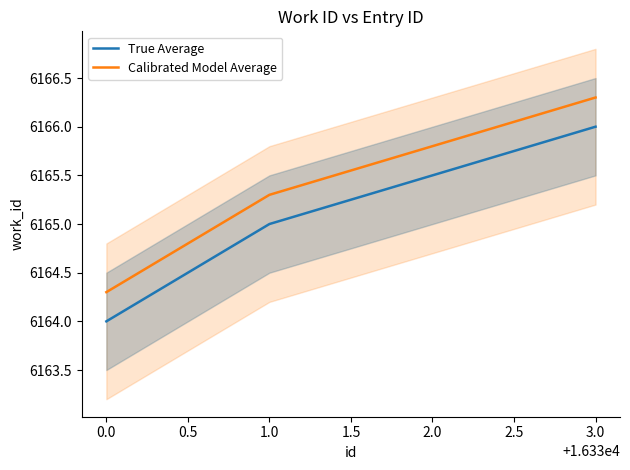

How many data points in Calibrated Model Average are less than 6165?

1